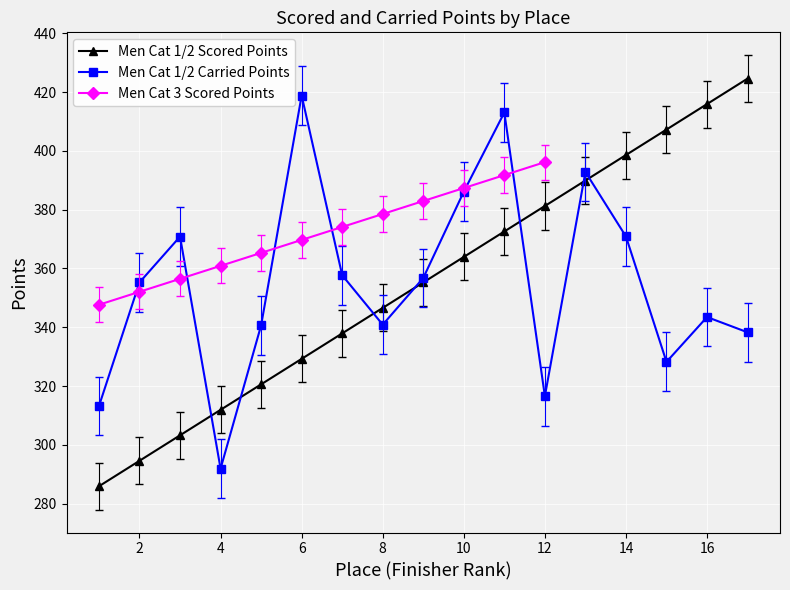

At 15, list the series in order from smallest to largest.

Men Cat 1/2 Carried Points, Men Cat 1/2 Scored Points